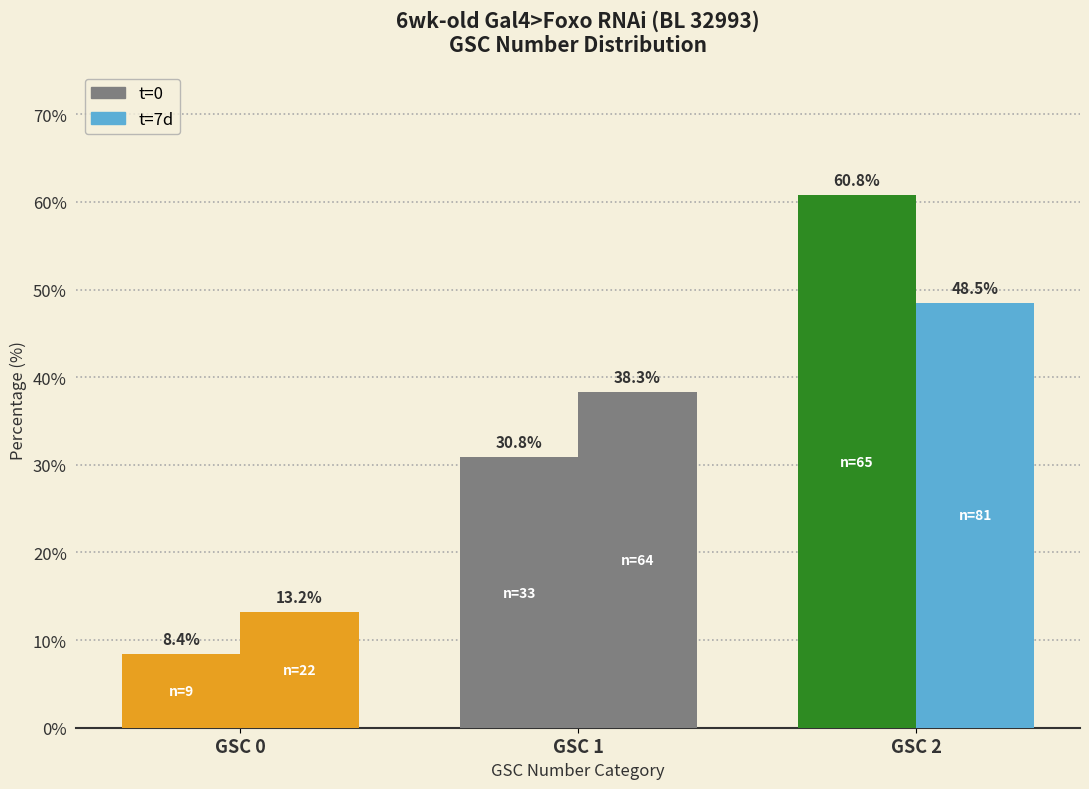

At which category does the chart reach its peak across all series?

GSC 2